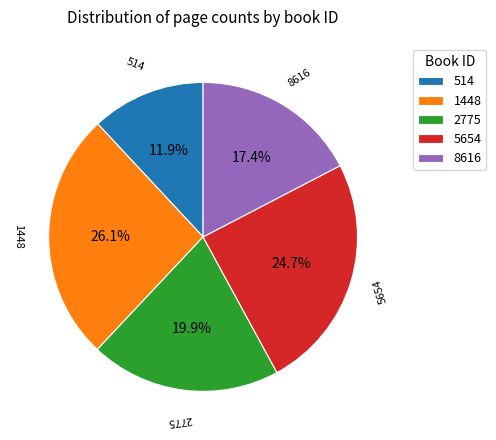

What is the total percentage of 2775 and 8616?

37.3%